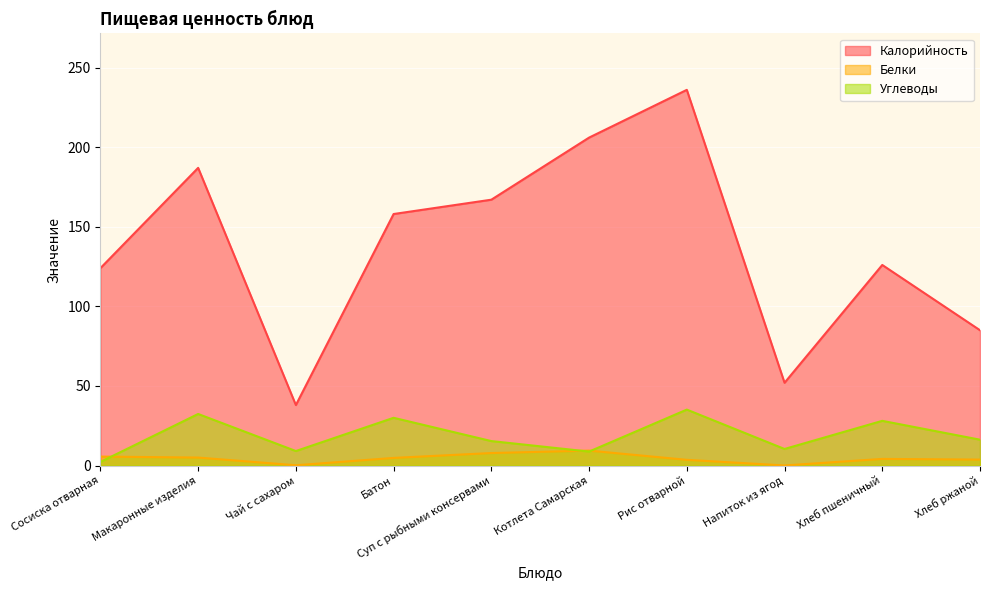

What value does the Углеводы series have at Котлета Самарская?

8.8